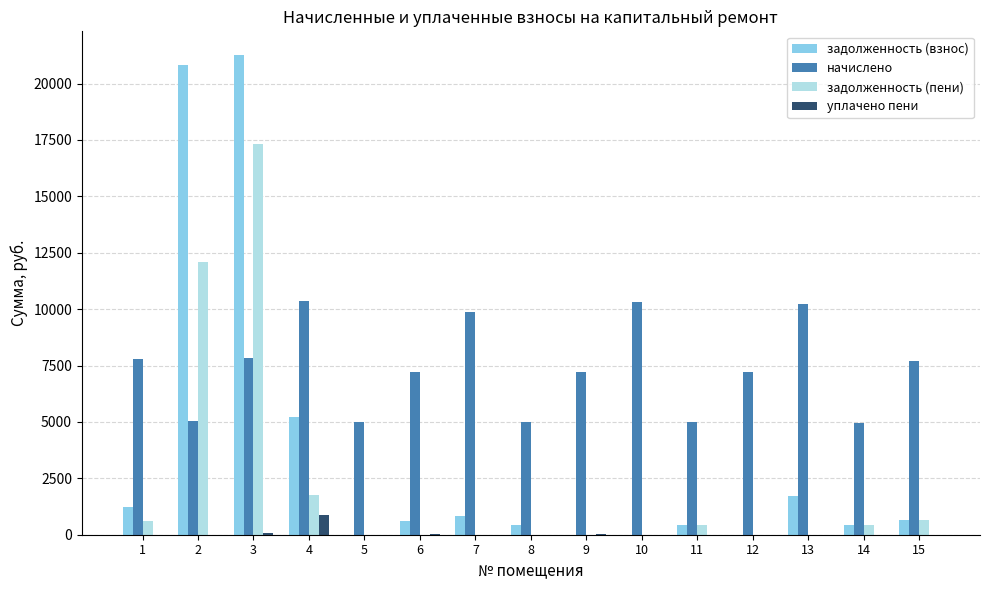

Are the bars grouped side by side (vs. stacked)?

Yes